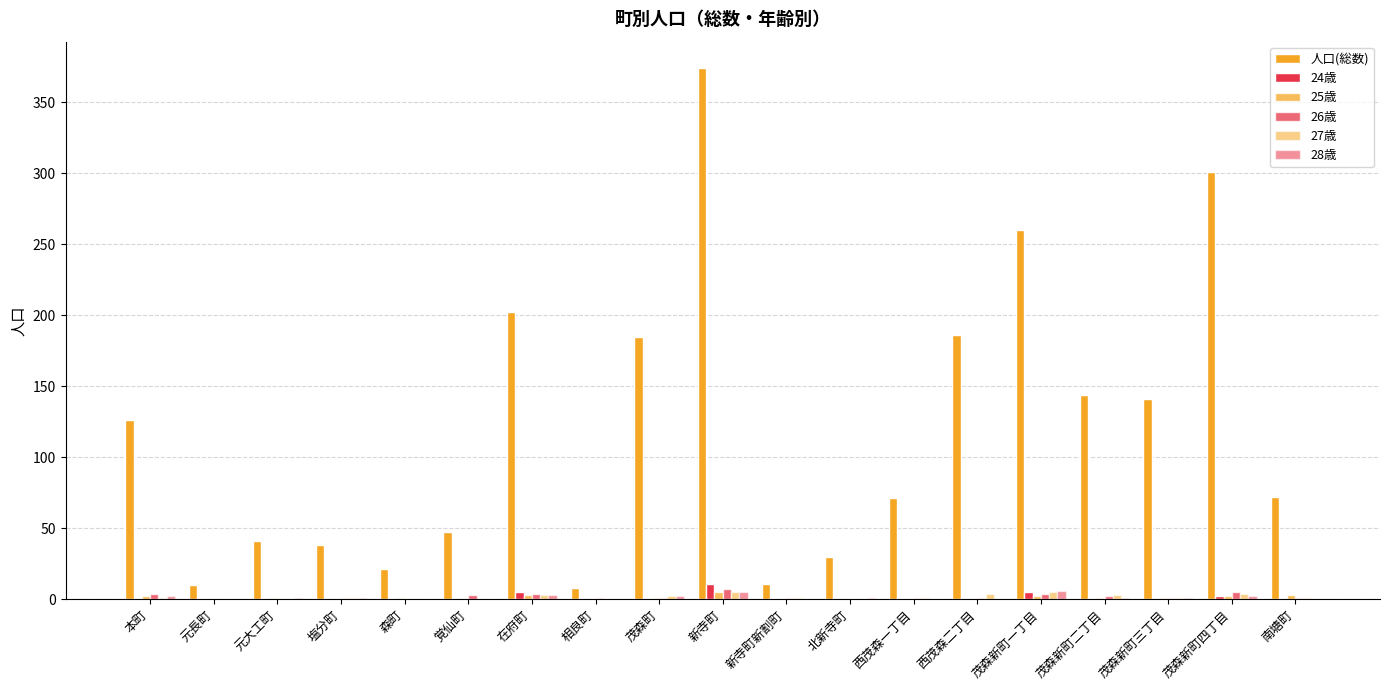

What is the average value of the 27歳 series?

2